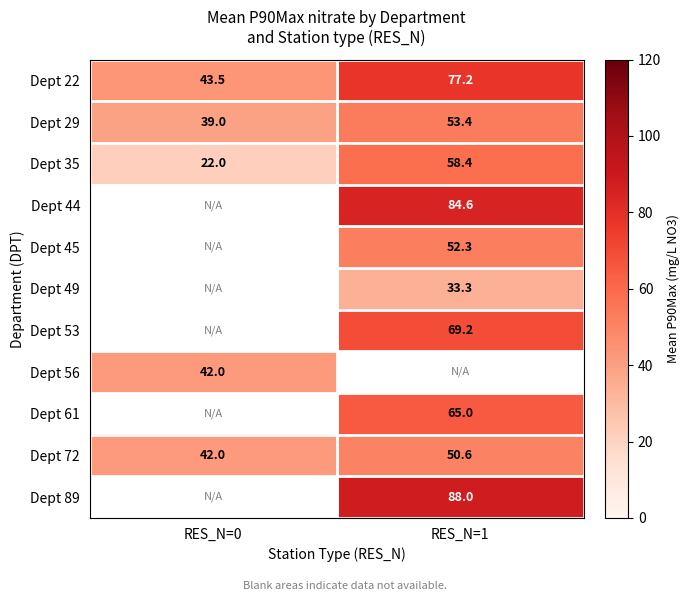

What is the greatest value displayed?

88.0